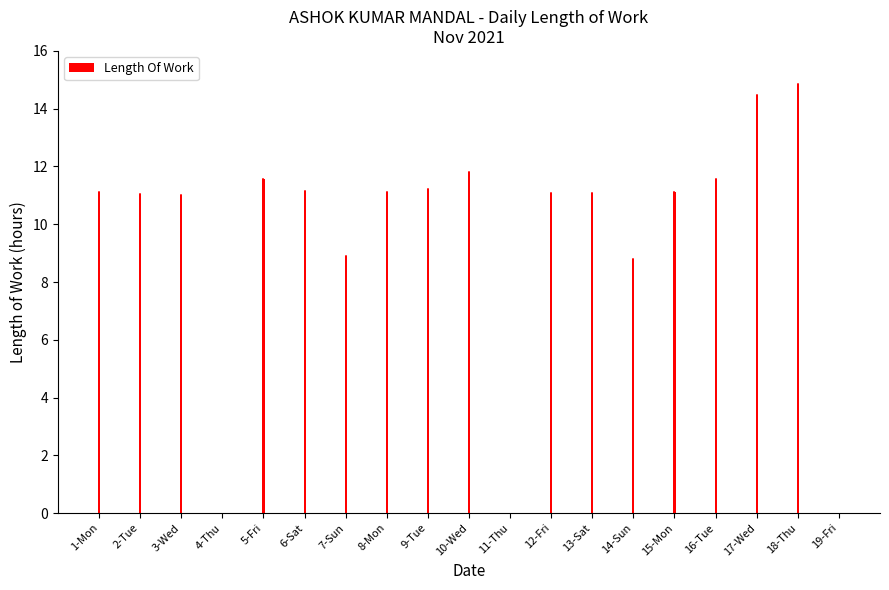

How many data points does each series have?

19